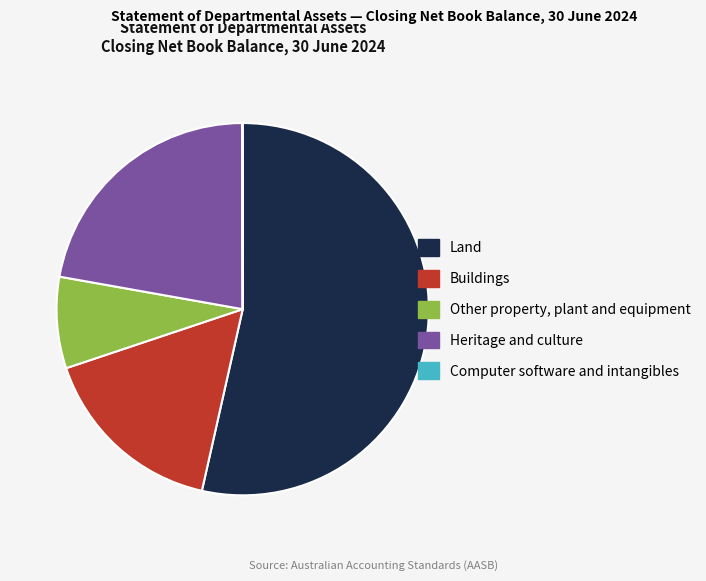

True or false: Land accounts for 54% of the total.

True